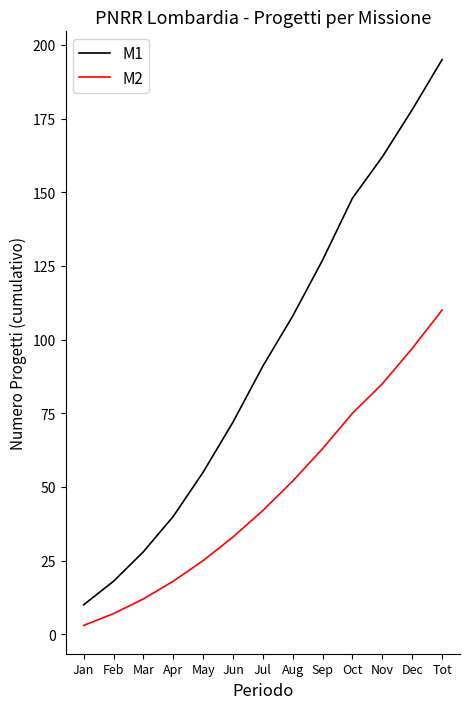

True or false: M1 and M2 cross at least once.

False